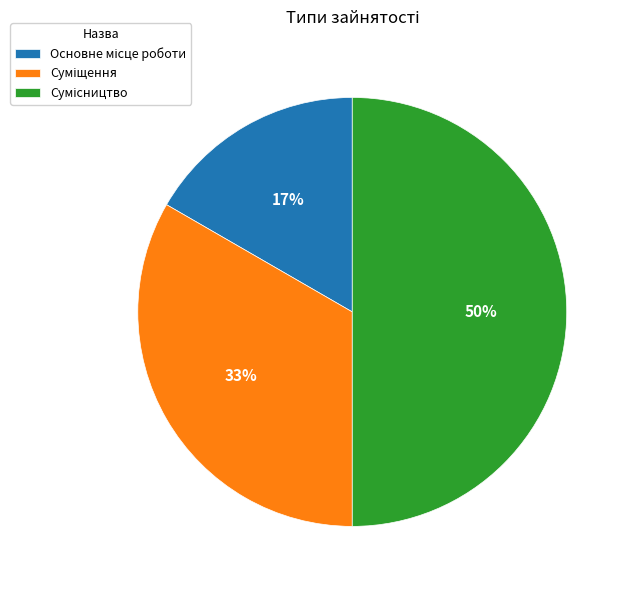

To the nearest percent, what is the average slice percentage?

33%